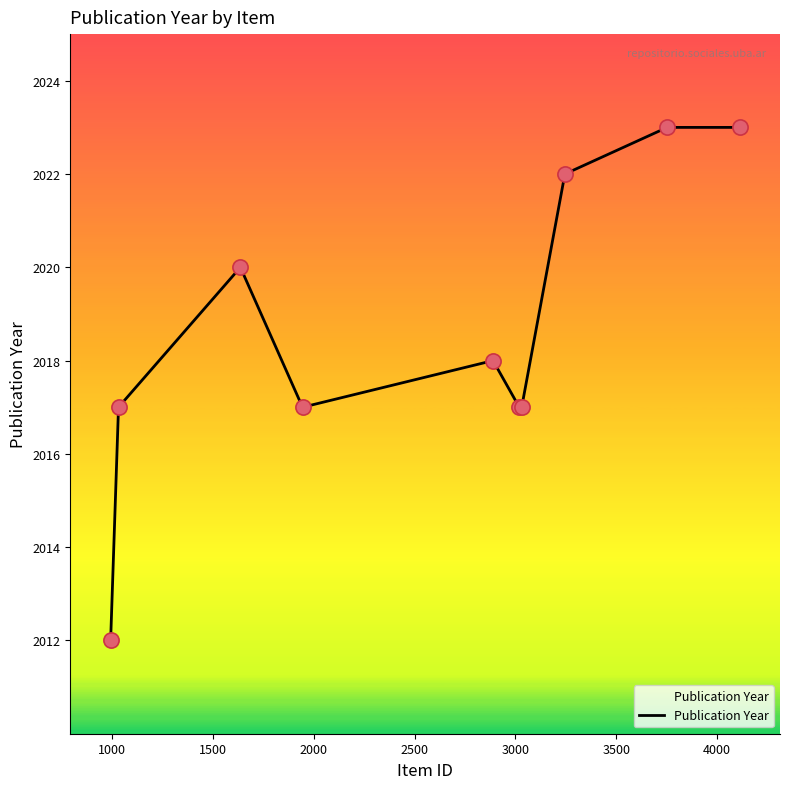

What is the minimum value shown in the chart?

2012